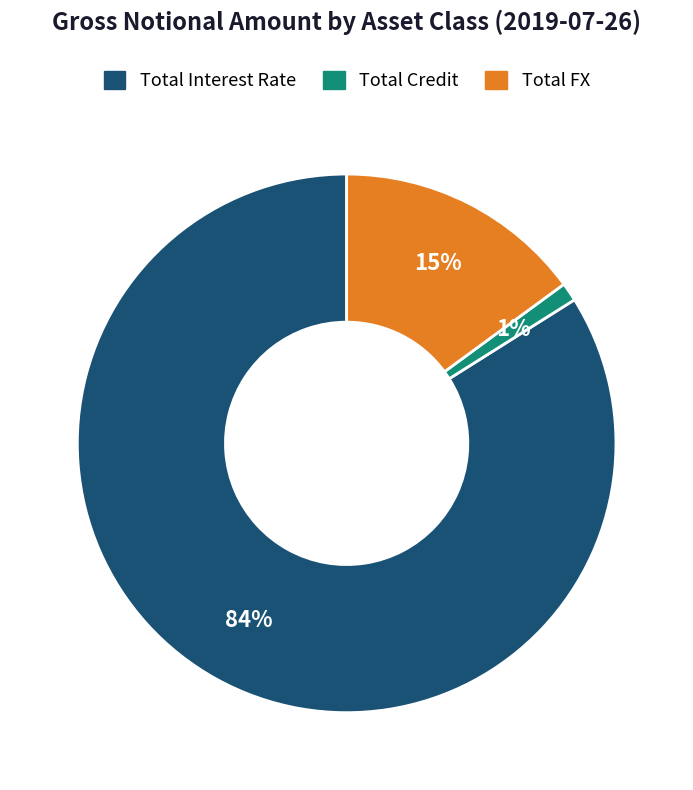

What is the ratio of the value at Total Credit to the value at Total FX?

0.1